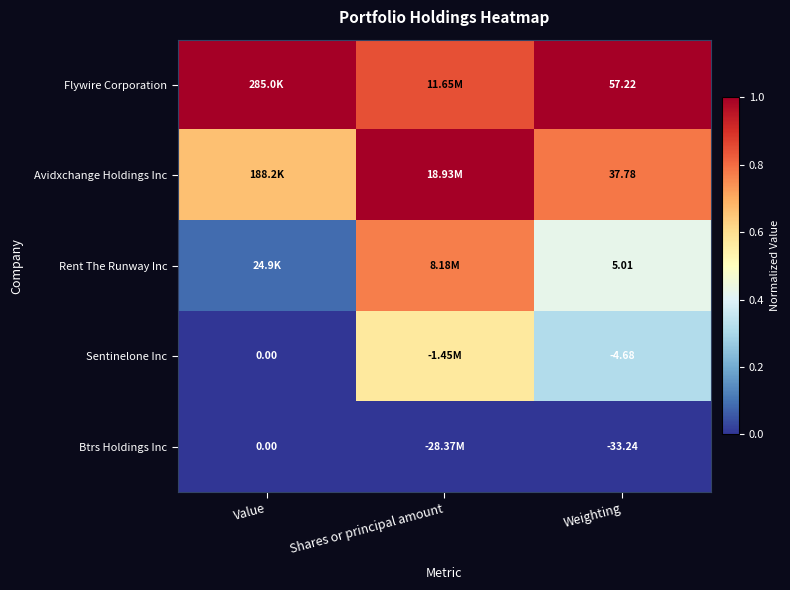

What is the difference between the Avidxchange Holdings Inc values at Value and Shares or principal amount?

0.3